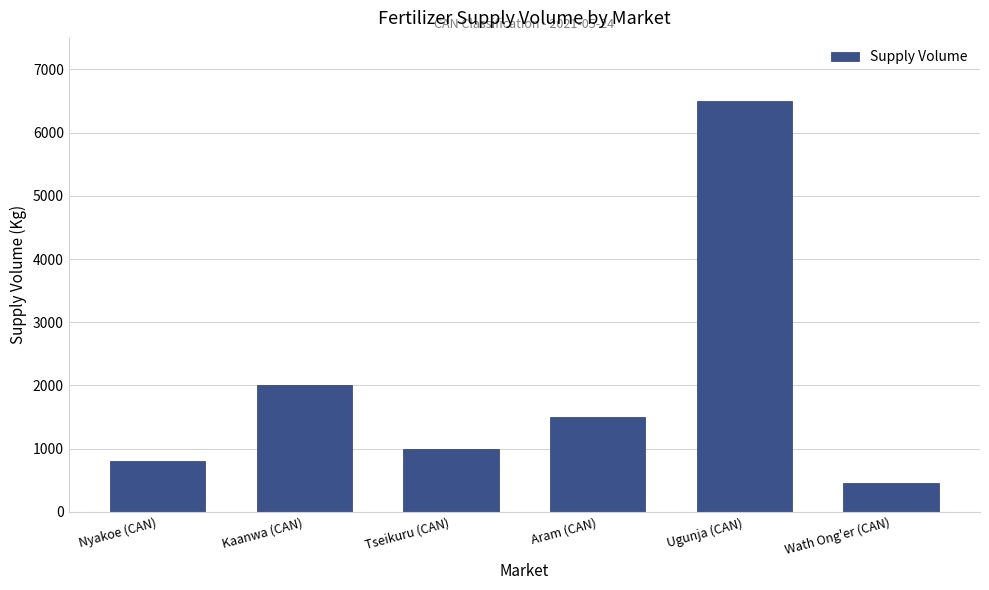

What is the maximum value shown in the chart?

6500